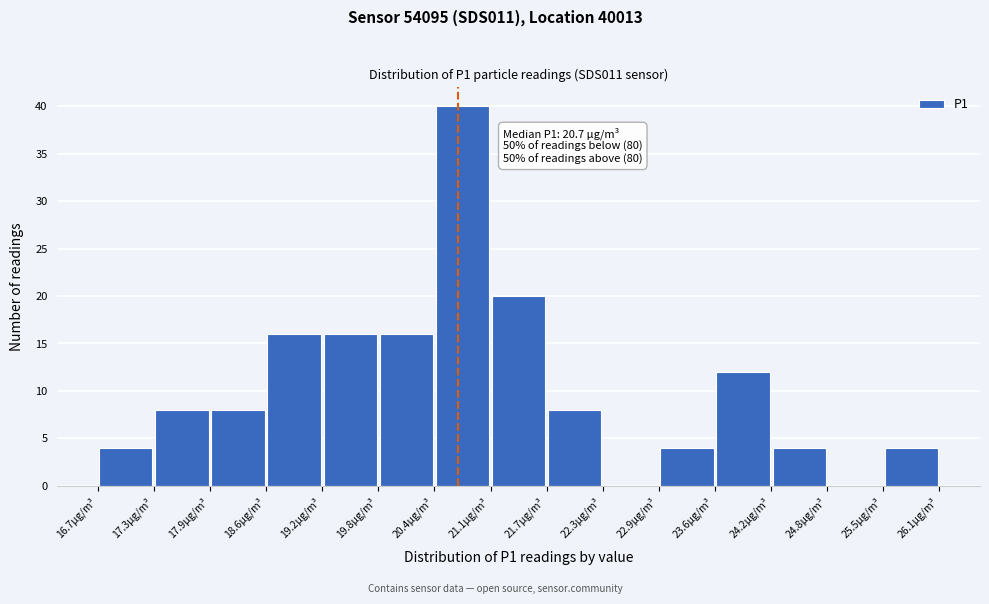

Over which range of the x-axis is the bar tallest?

20.4 to 21.1